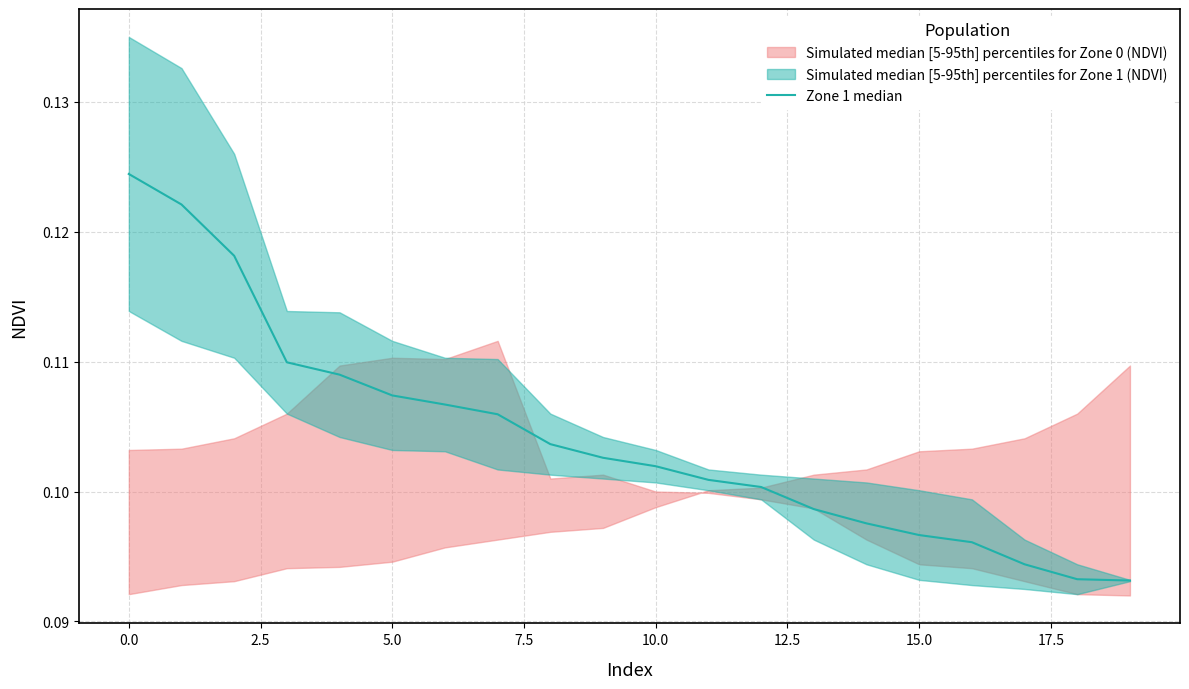

Count the values in the range 0 to 1.

20